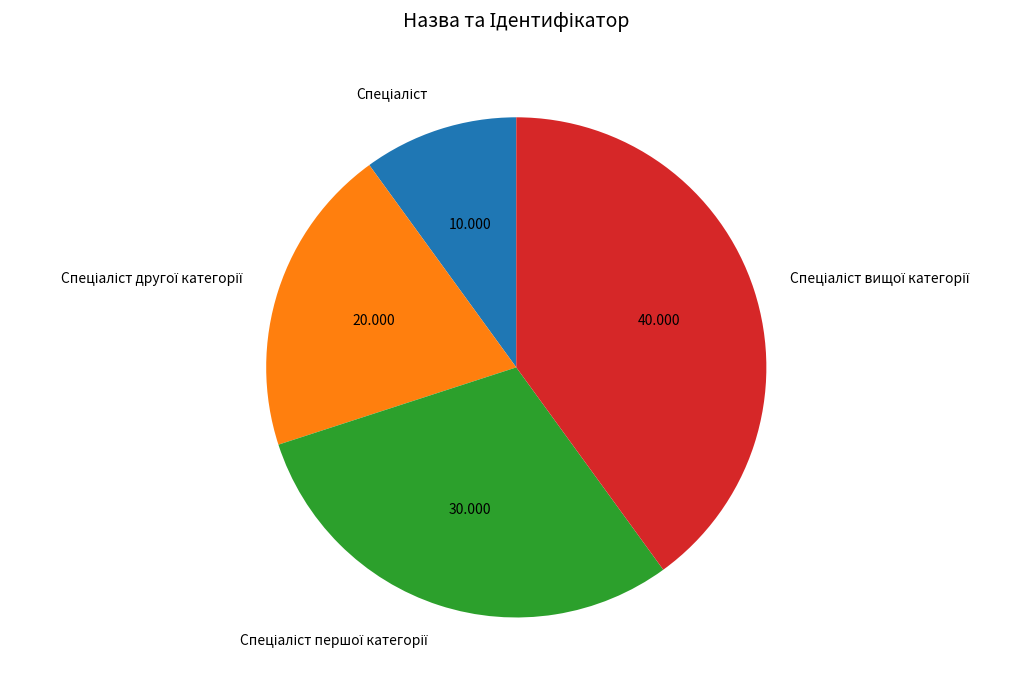

Does any single category account for the majority?

No